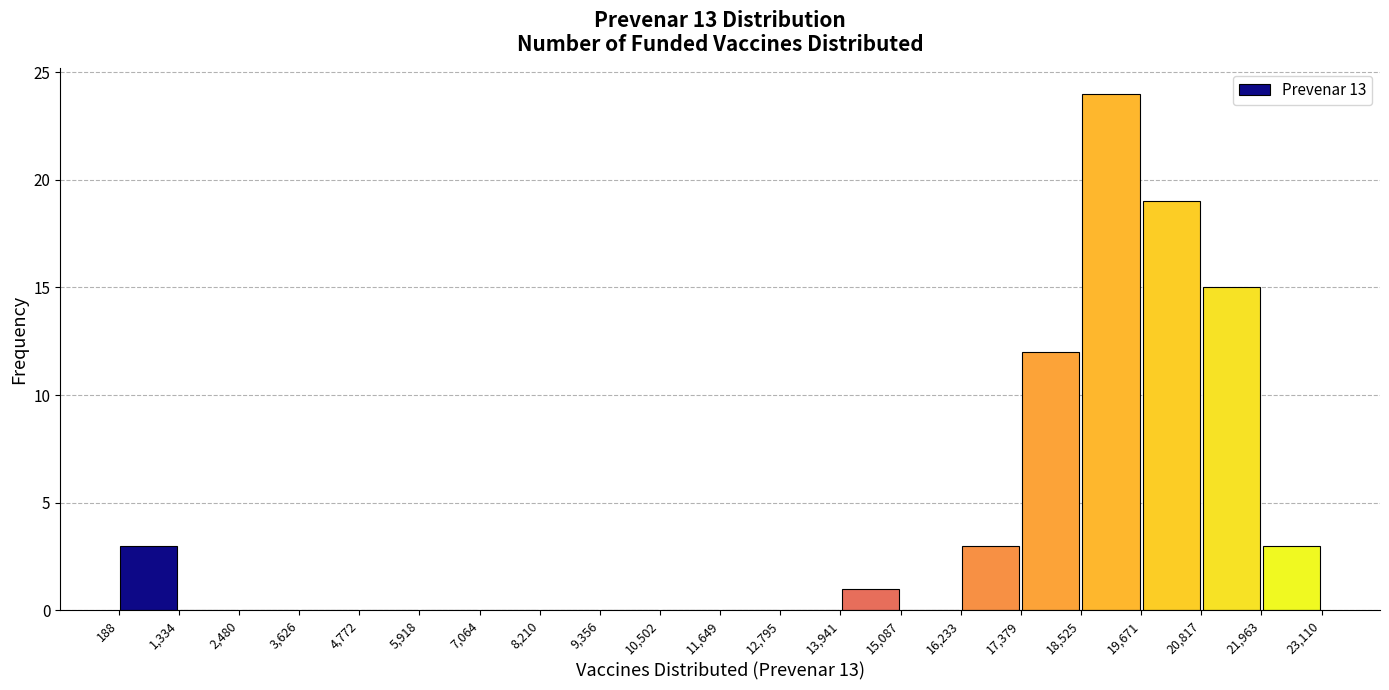

Over which range of the x-axis is the bar tallest?

18,525 to 19,671